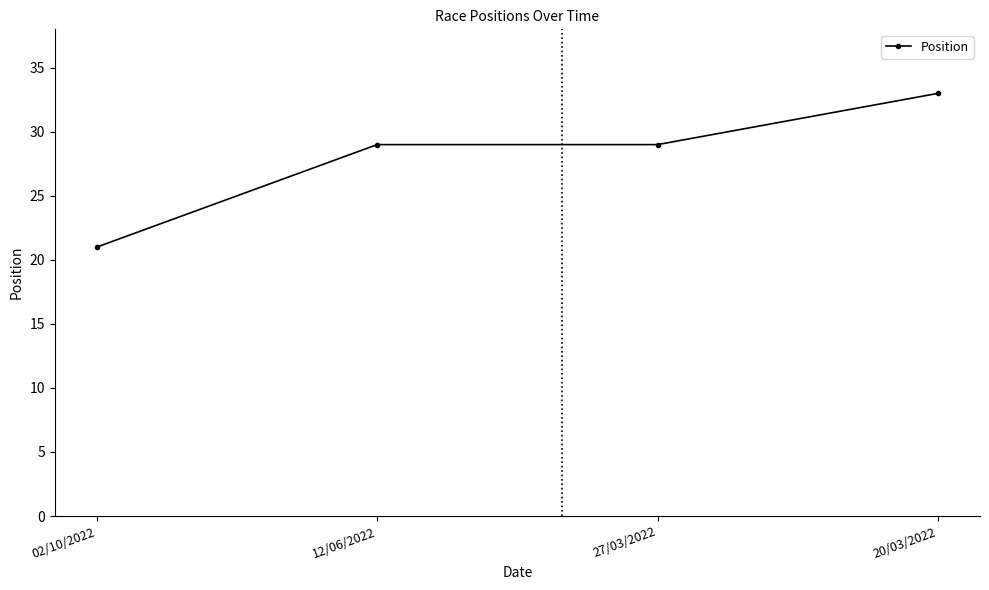

What position from the left is 12/06/2022?

2